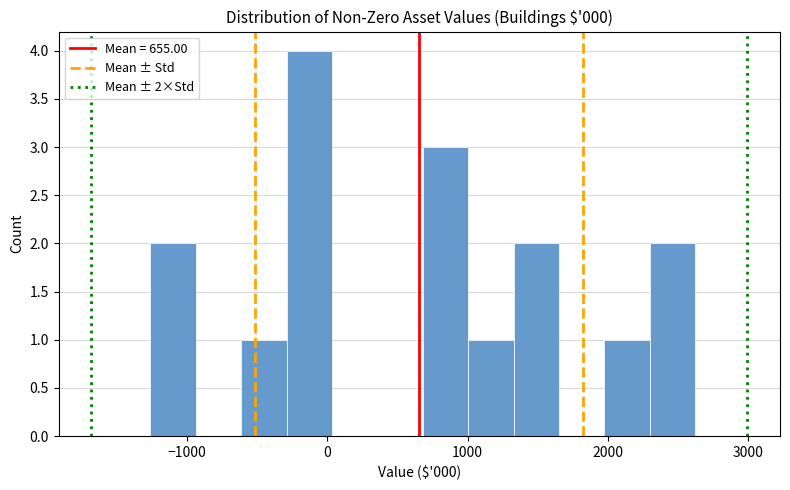

Read against the x-axis, roughly where is the centre of the tallest bar?

-100